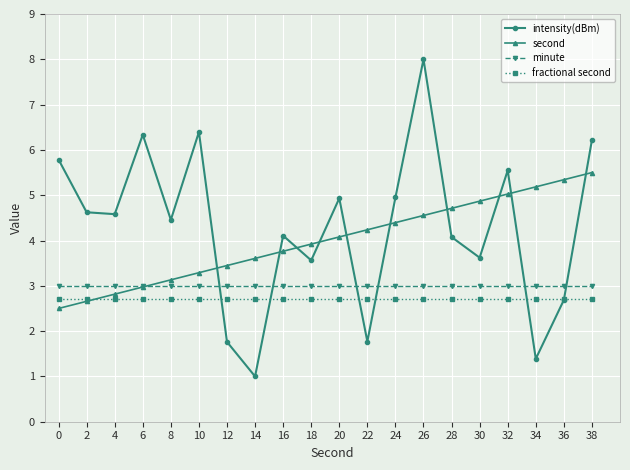

How many lines are shown in the chart?

4